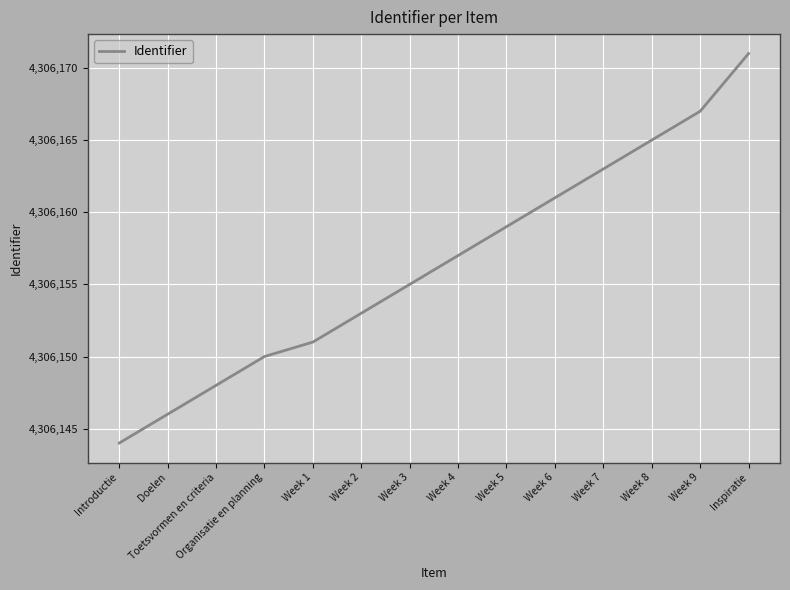

Count the number of categories in the chart.

14